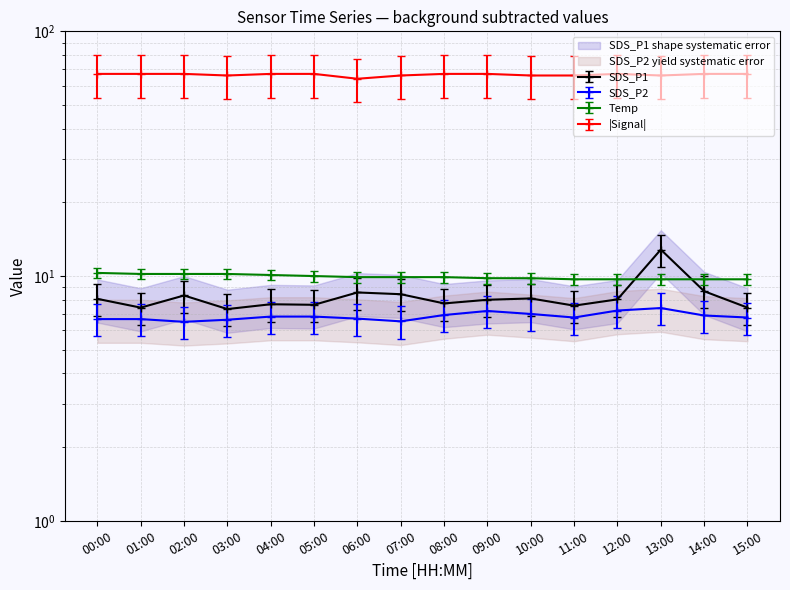

How many Temp values are between 9 and 10?

11